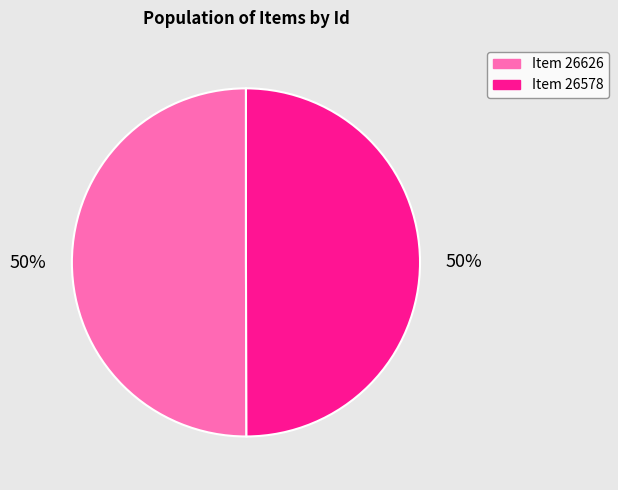

To the nearest percent, what is the average slice percentage?

50%